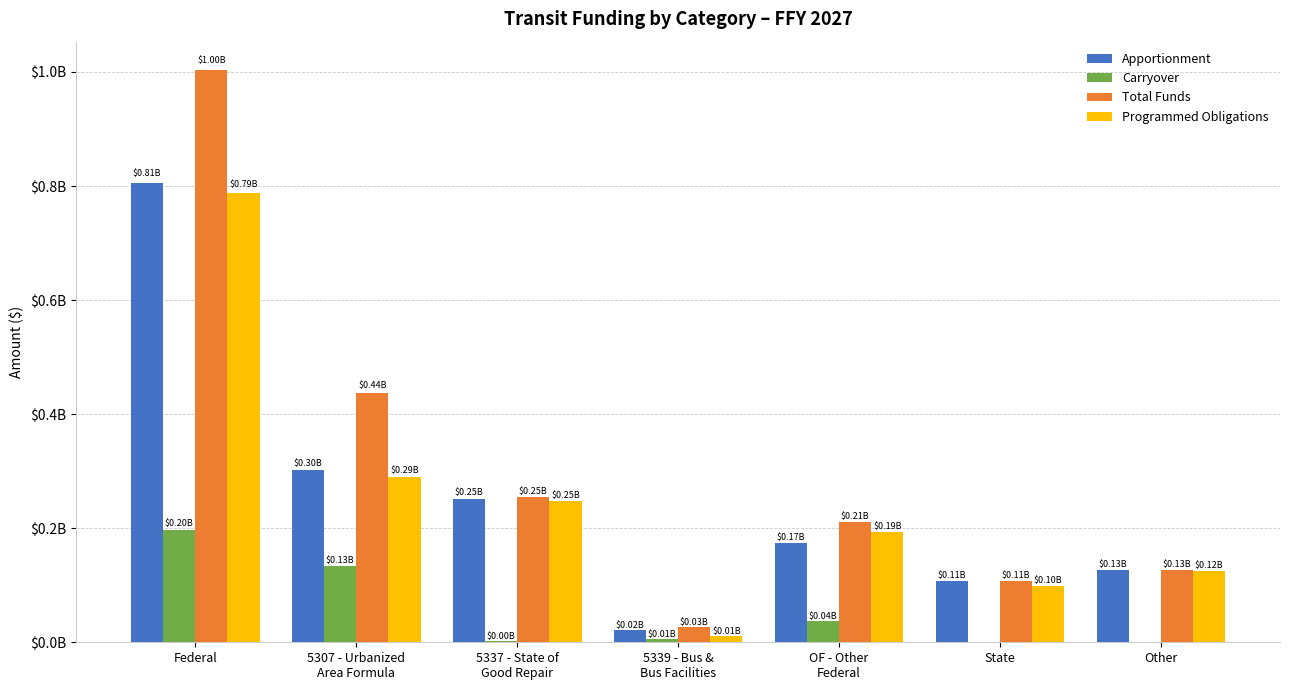

What are all the series names shown in the legend?

Apportionment, Carryover, Total Funds, Programmed Obligations